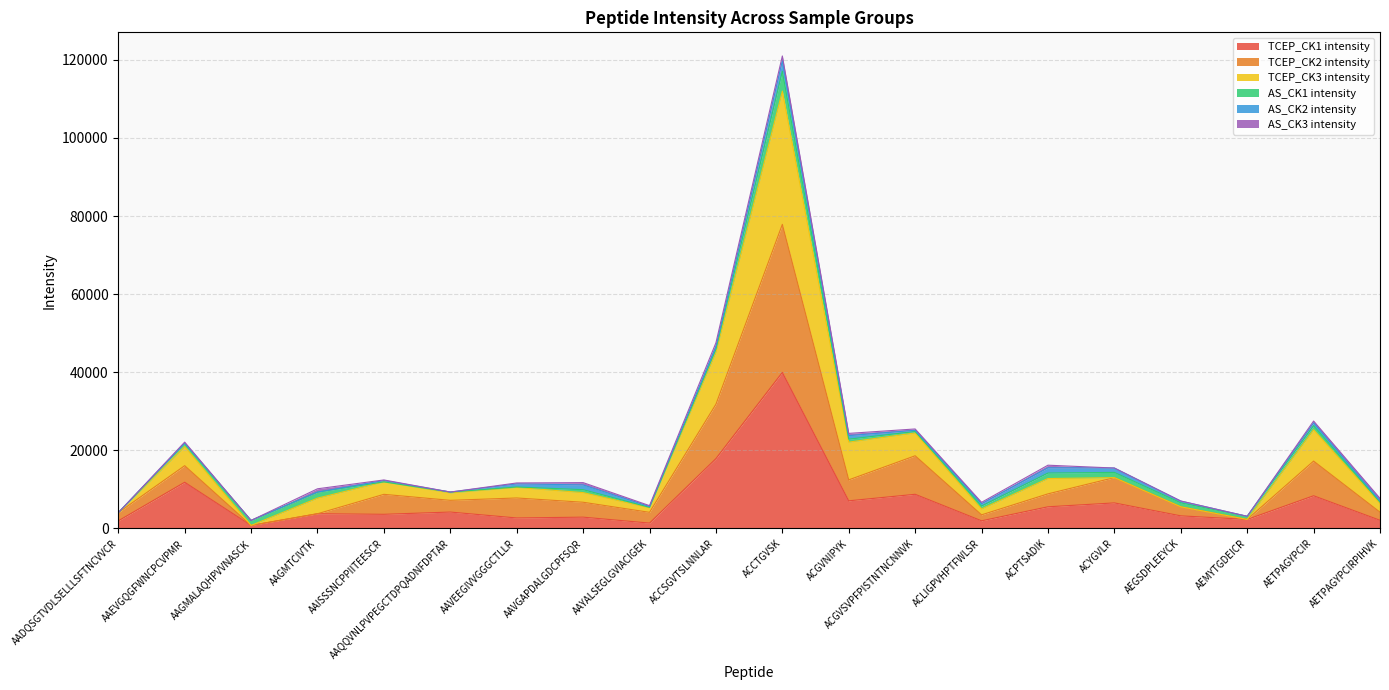

Which category has the highest value in the TCEP_CK1 intensity series?

ACCTGVSK